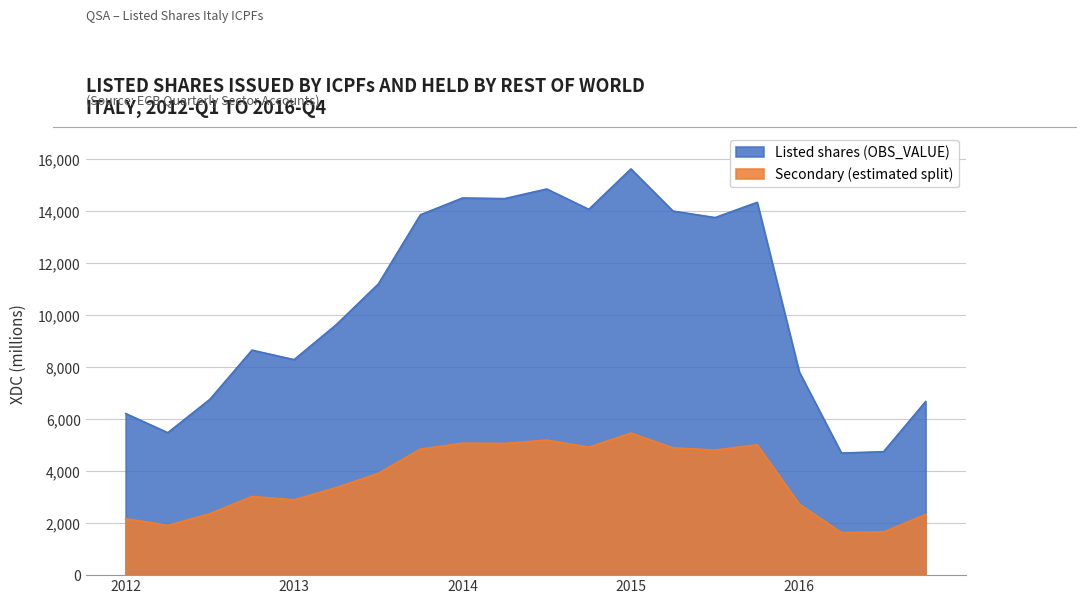

List the labels in order of value, smallest first.

2016-Q2, 2016-Q3, 2012-Q2, 2012-Q1, 2016-Q4, 2012-Q3, 2016-Q1, 2013-Q1, 2012-Q4, 2013-Q2, 2013-Q3, 2015-Q3, 2013-Q4, 2015-Q2, 2014-Q4, 2015-Q4, 2014-Q2, 2014-Q1, 2014-Q3, 2015-Q1